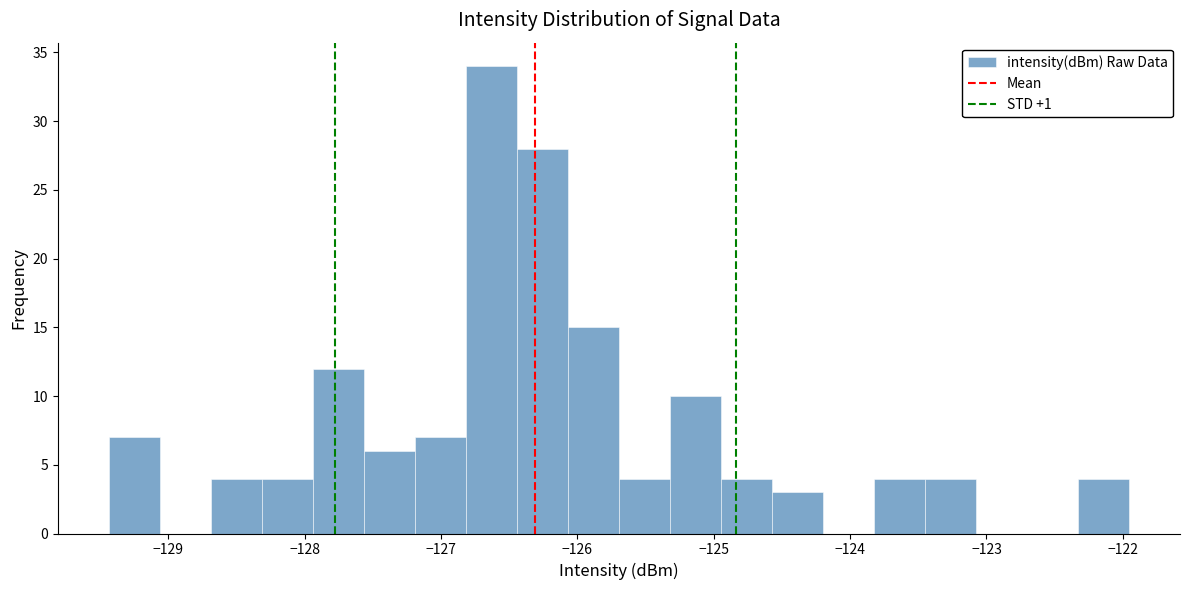

Read against the x-axis, roughly where is the centre of the tallest bar?

-126.6